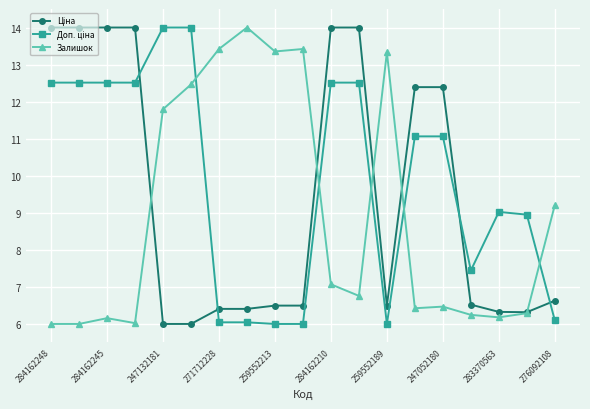

At how many categories does at least one series exceed 12?

15